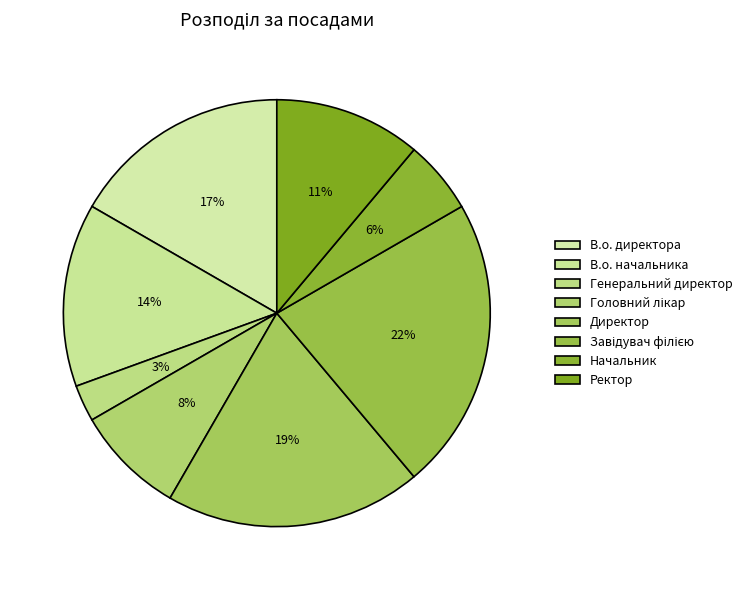

True or false: Генеральний директор accounts for 3% of the total.

True